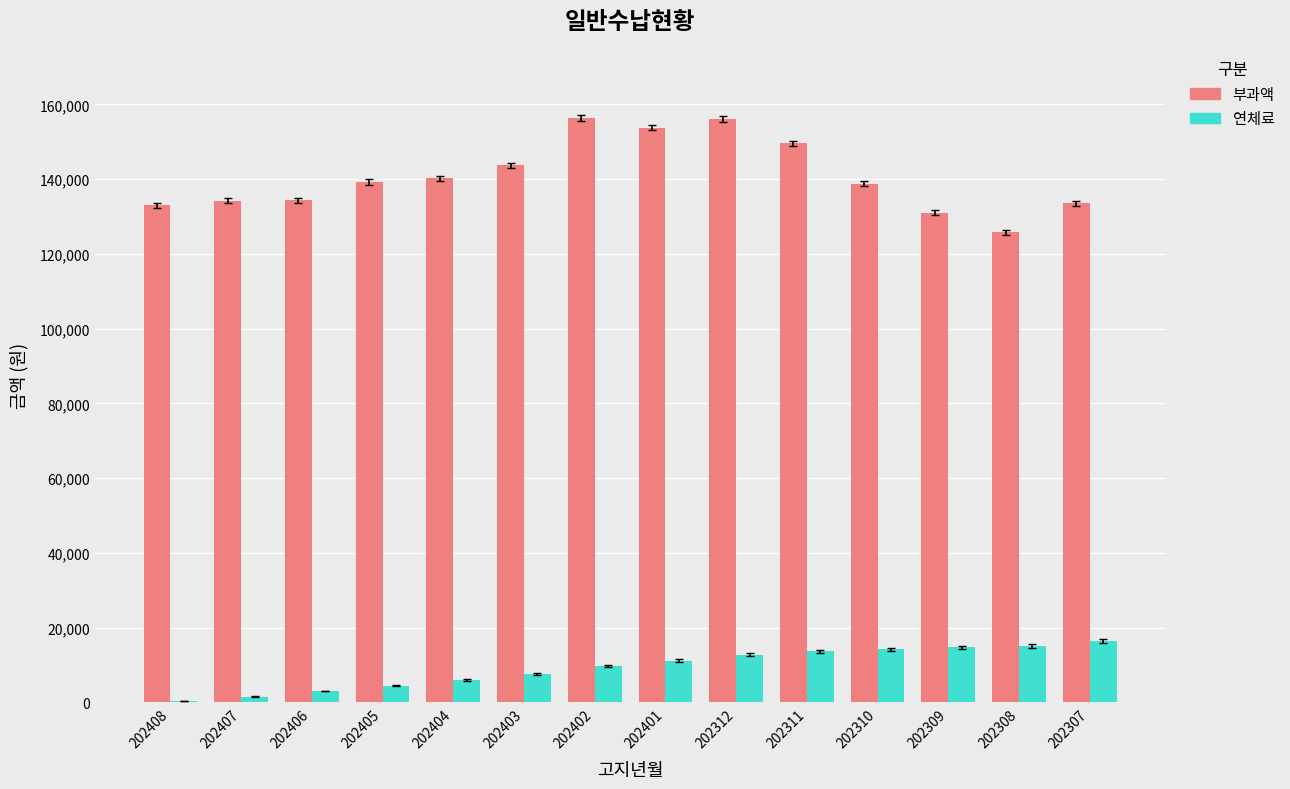

Is the value of 부과액 at 202402 greater than the value of 연체료 at 202404?

Yes